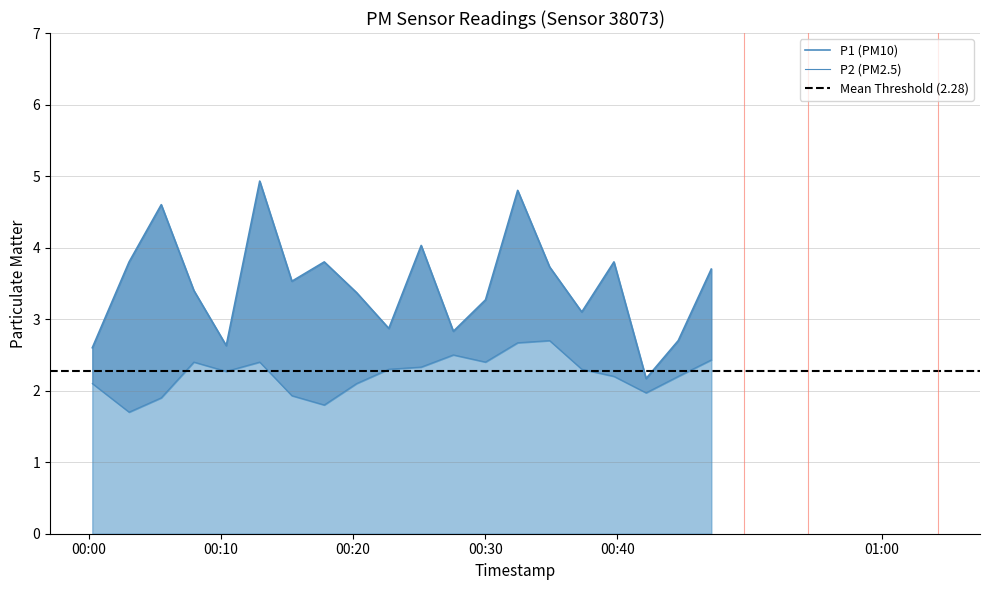

How many values in the P2 series exceed 2?

15